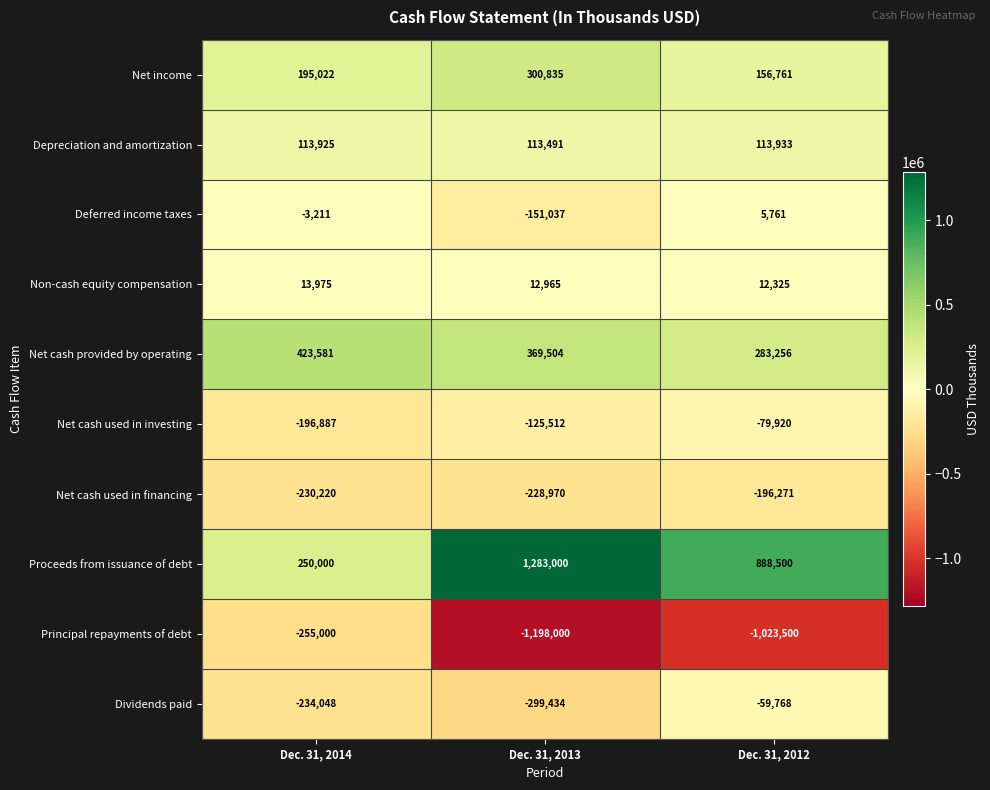

What is the sum of all Dividends paid values?

-593250